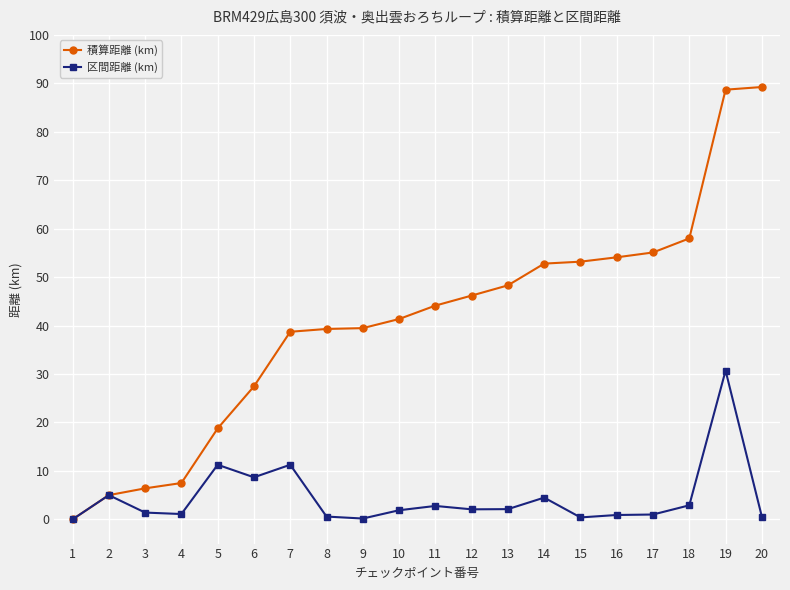

At which label does 区間距離 (km) reach its peak?

19